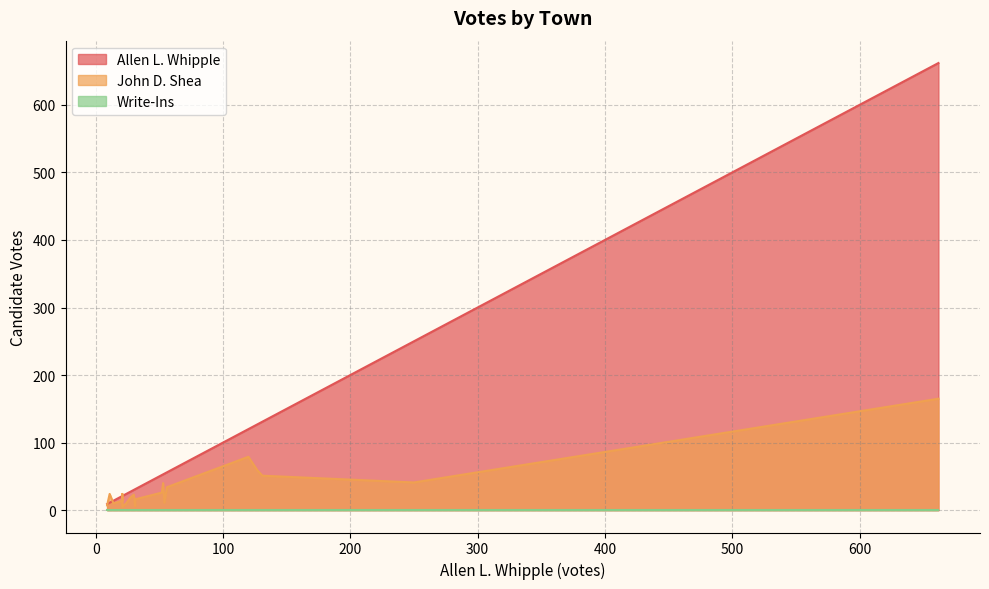

Rank the series at Nelson from highest to lowest value.

Allen L. Whipple, John D. Shea, Write-Ins